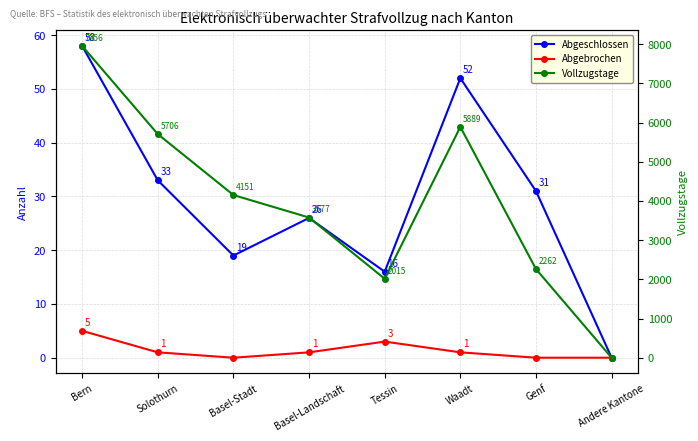

What position from the right is Andere Kantone?

1